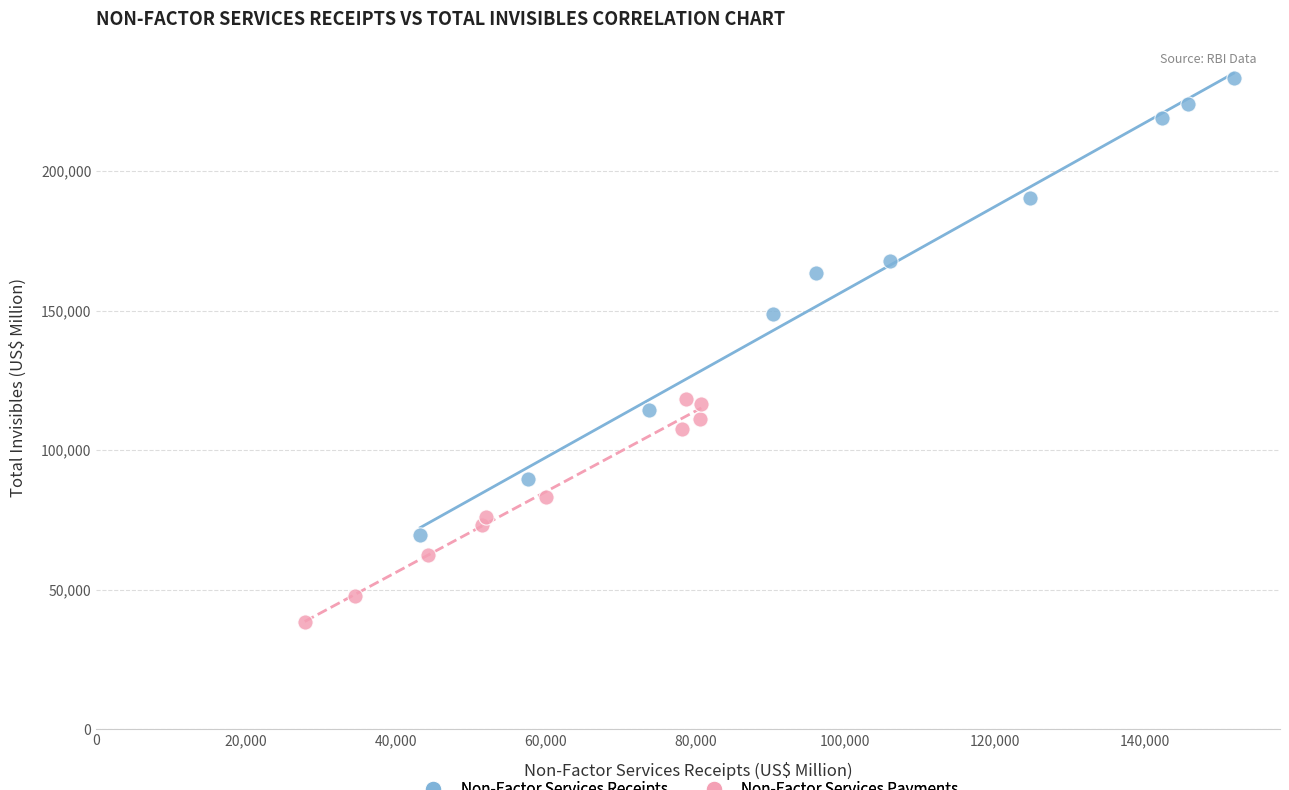

Which series reaches the minimum Y coordinate?

Non-Factor Services Payments